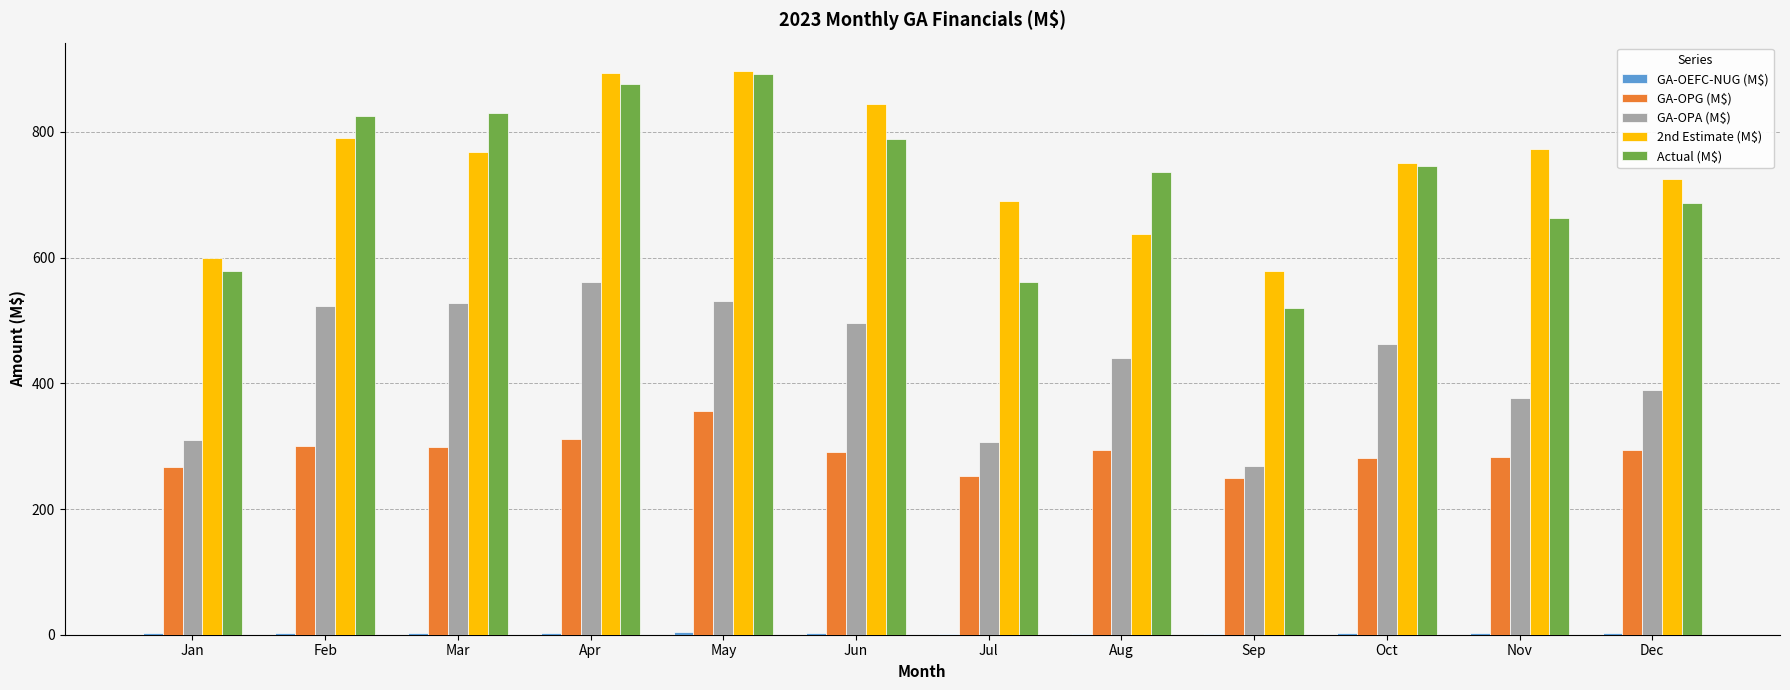

The value of GA-OPG (M$) at Apr is 552.0. True or false?

False